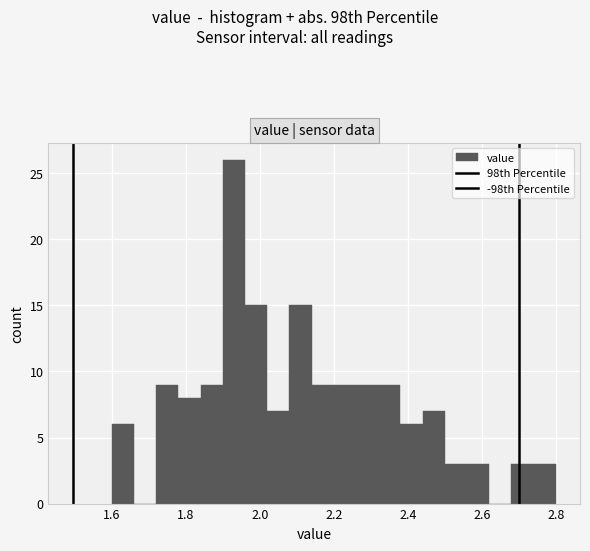

Read against the x-axis, roughly where is the centre of the tallest bar?

1.94